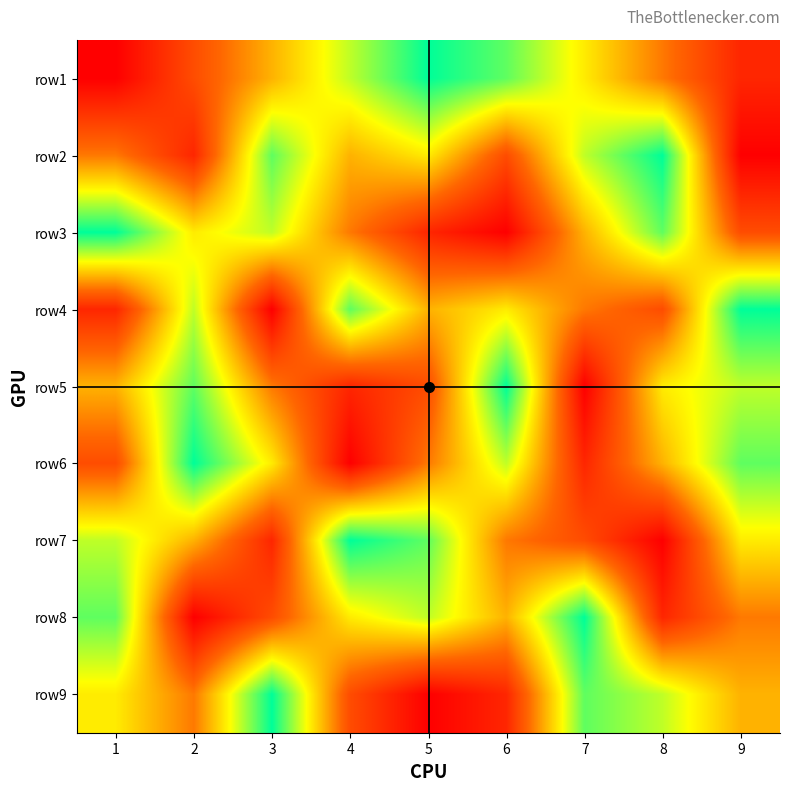

At how many categories does at least one series exceed 3?

9